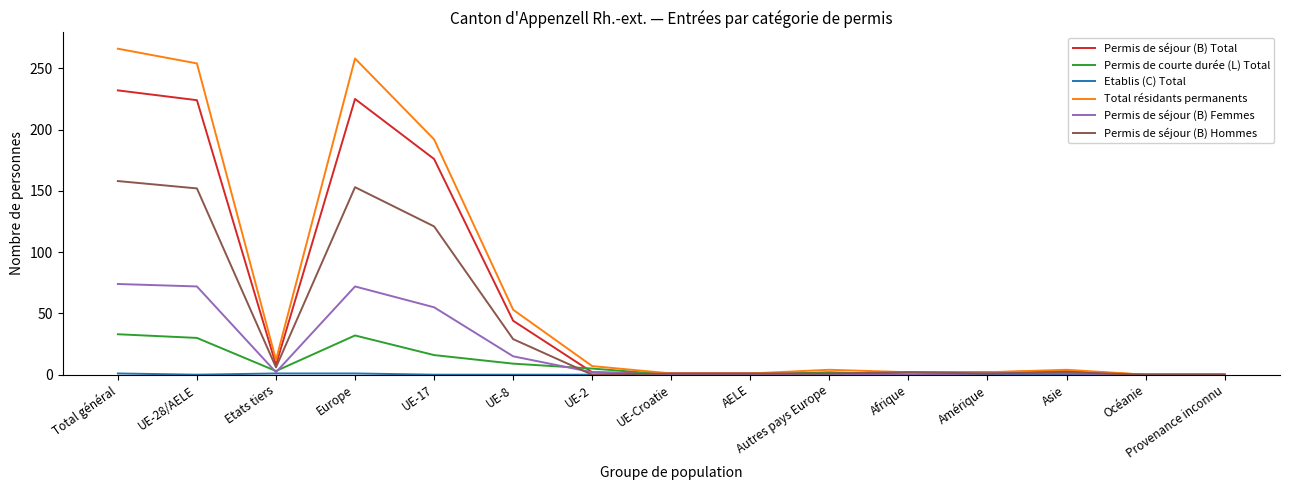

Which series has the largest range (max minus min)?

Total résidants permanents